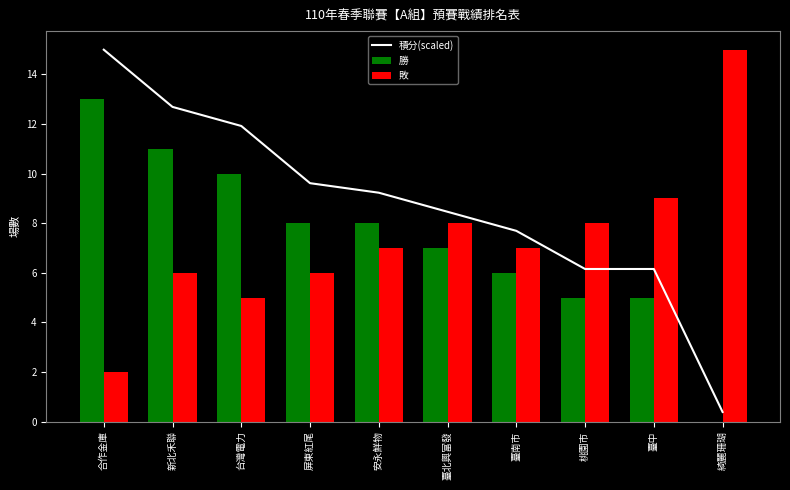

Which series has the largest total across all categories?

積分(scaled)